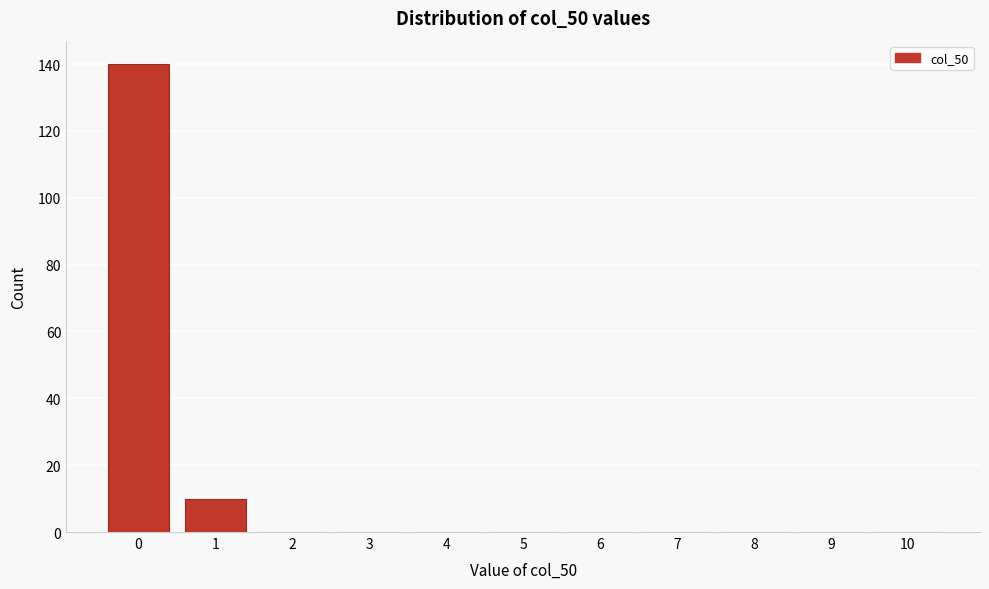

Reading right to left, extract all data points from this chart.

10=0	9=0	8=0	7=0	6=0	5=0	4=0	3=0	2=0	1=10	0=140